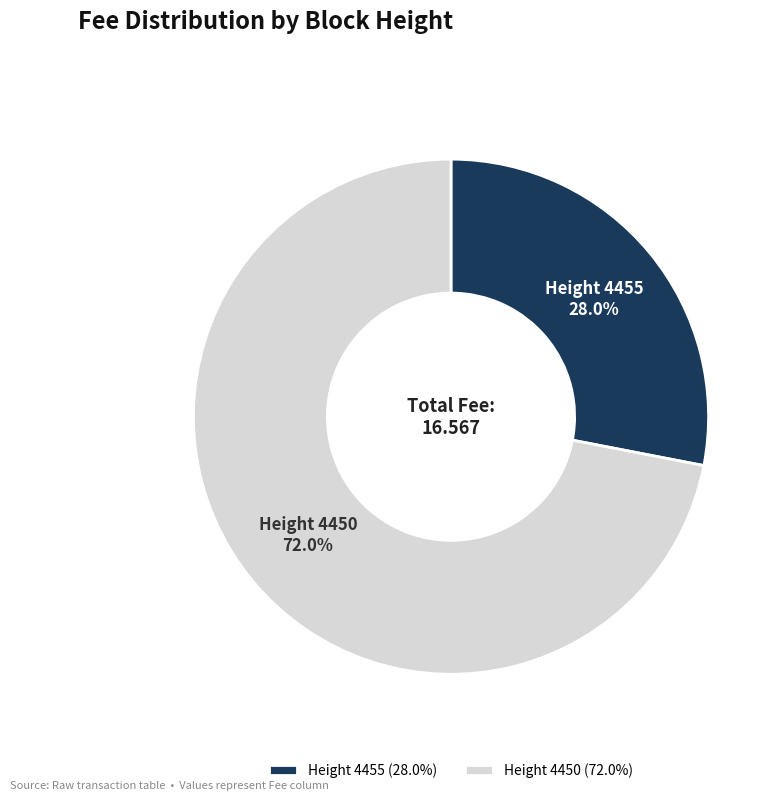

Which has a higher value, Height 4455 or Height 4450?

Height 4450